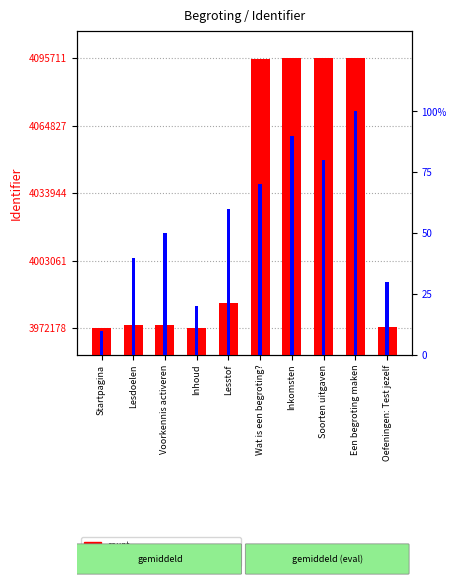

List the labels in order of count value, smallest first.

Startpagina, Inhoud, Oefeningen: Test jezelf, Lesdoelen, Voorkennis activeren, Lesstof, Wat is een begroting?, Soorten uitgaven, Inkomsten, Een begroting maken